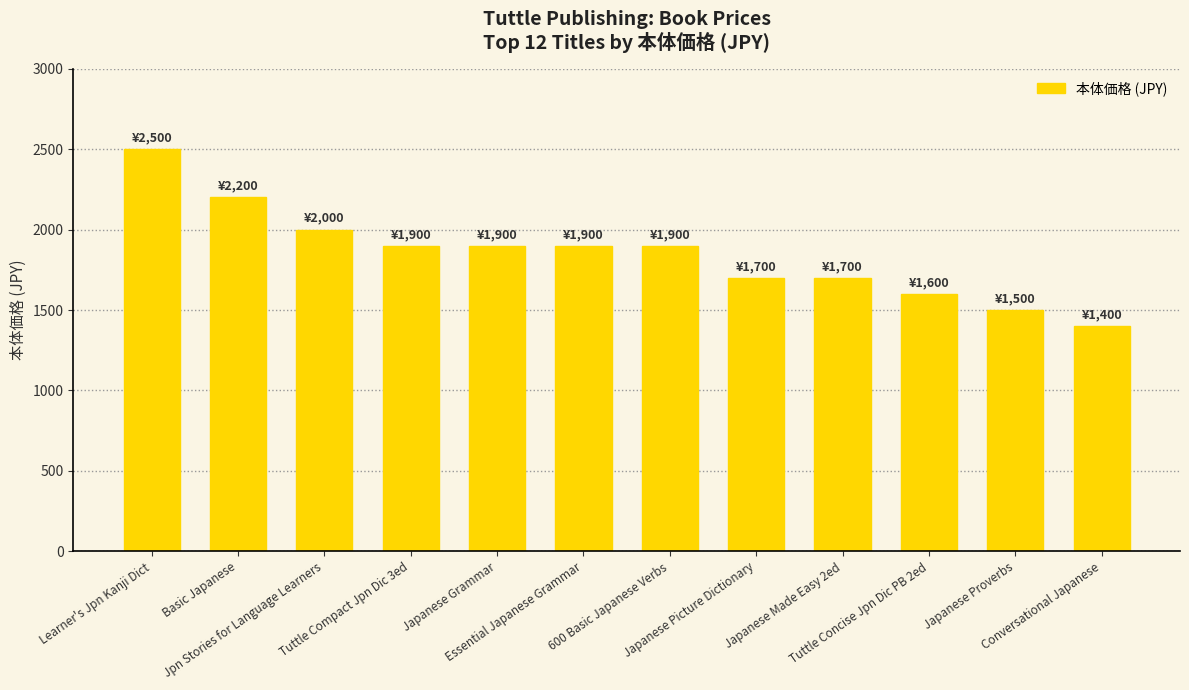

What is the value of the 7th bar from the left?

1900